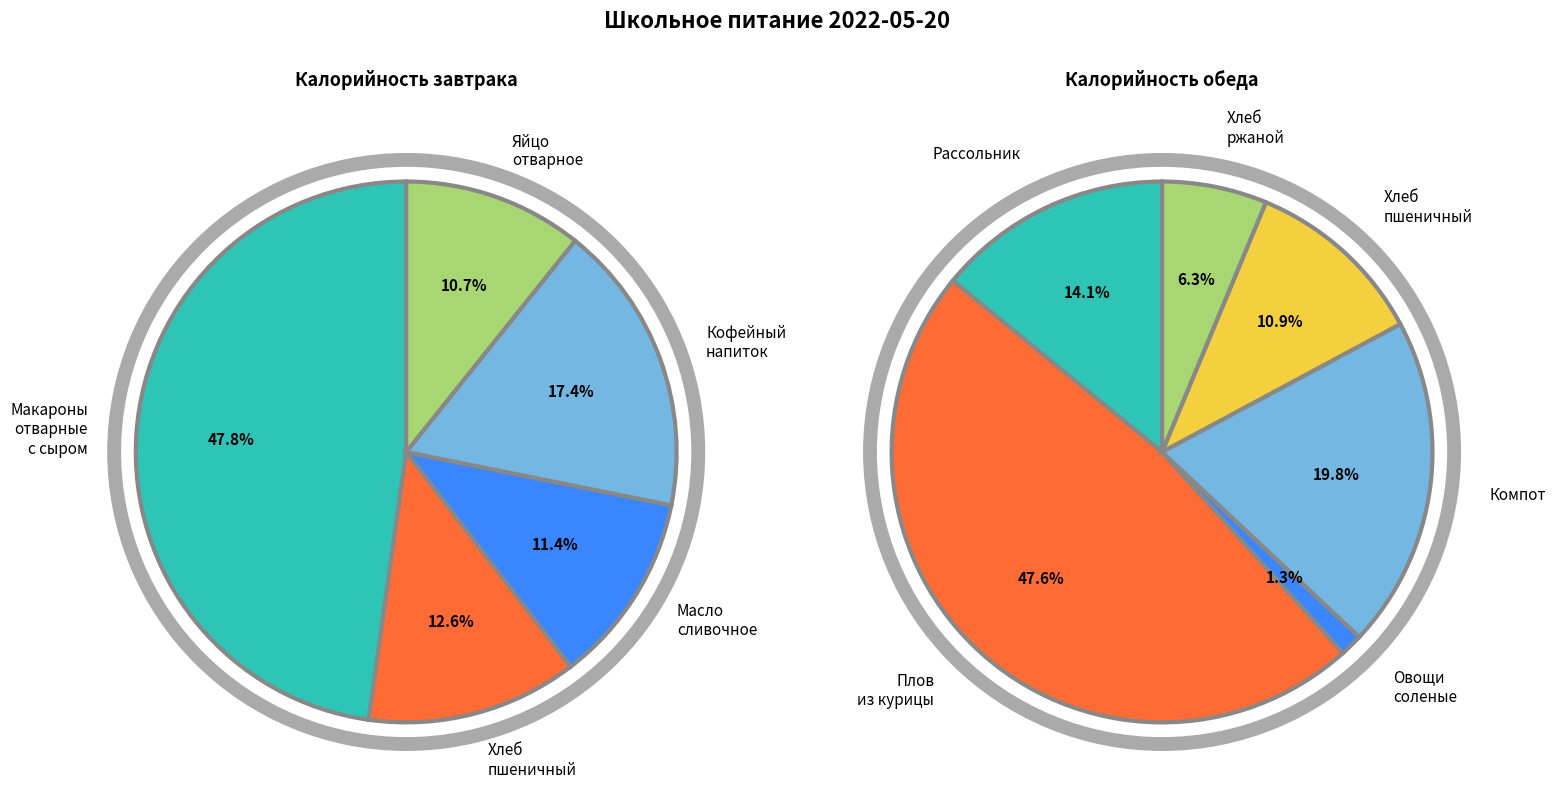

Count the number of slices in the pie.

11